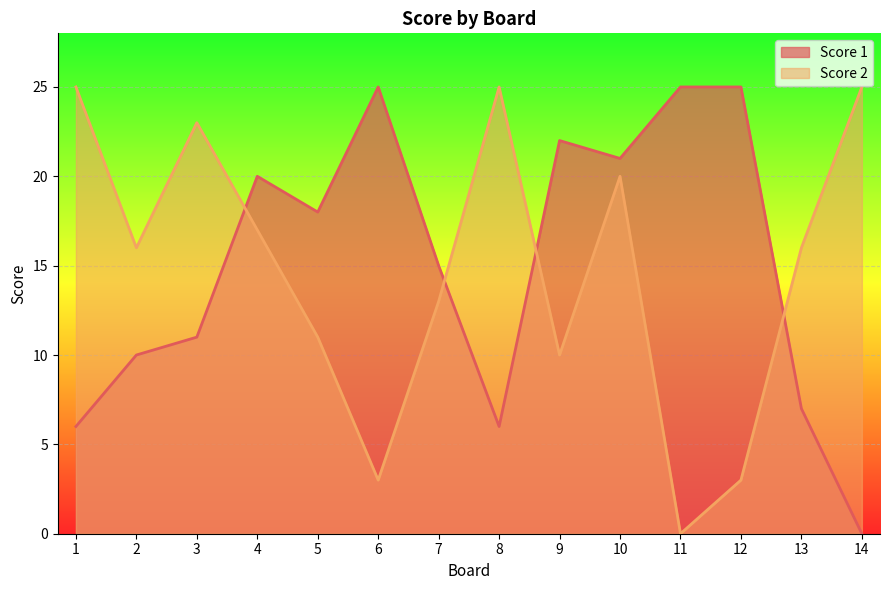

How many lines are shown in the chart?

2